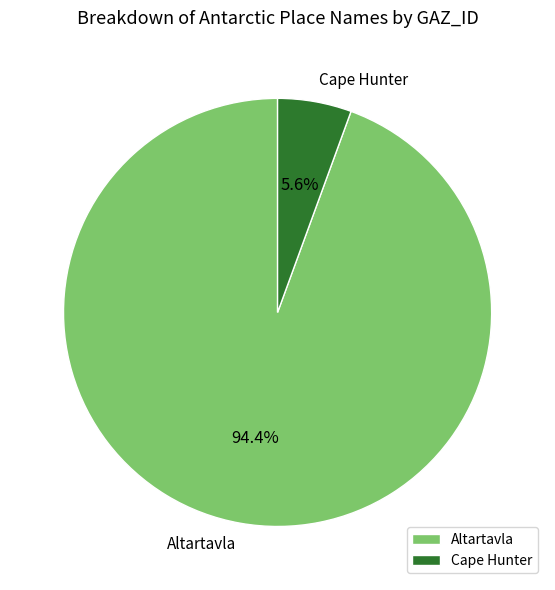

Does Cape Hunter account for over 50% of the chart?

No